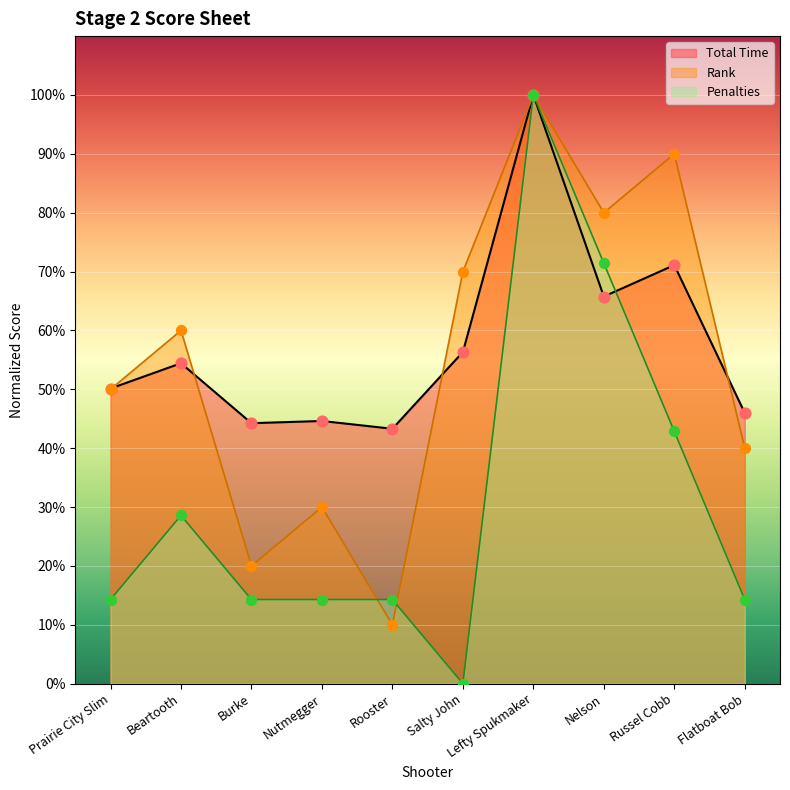

Which series contains the highest Y value?

Total Time